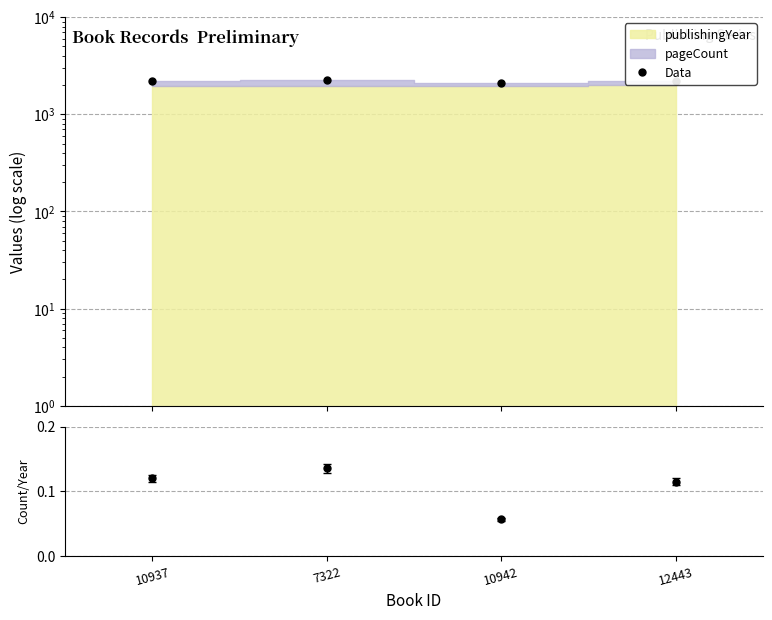

What is the lowest value of the Data series?

2089.0